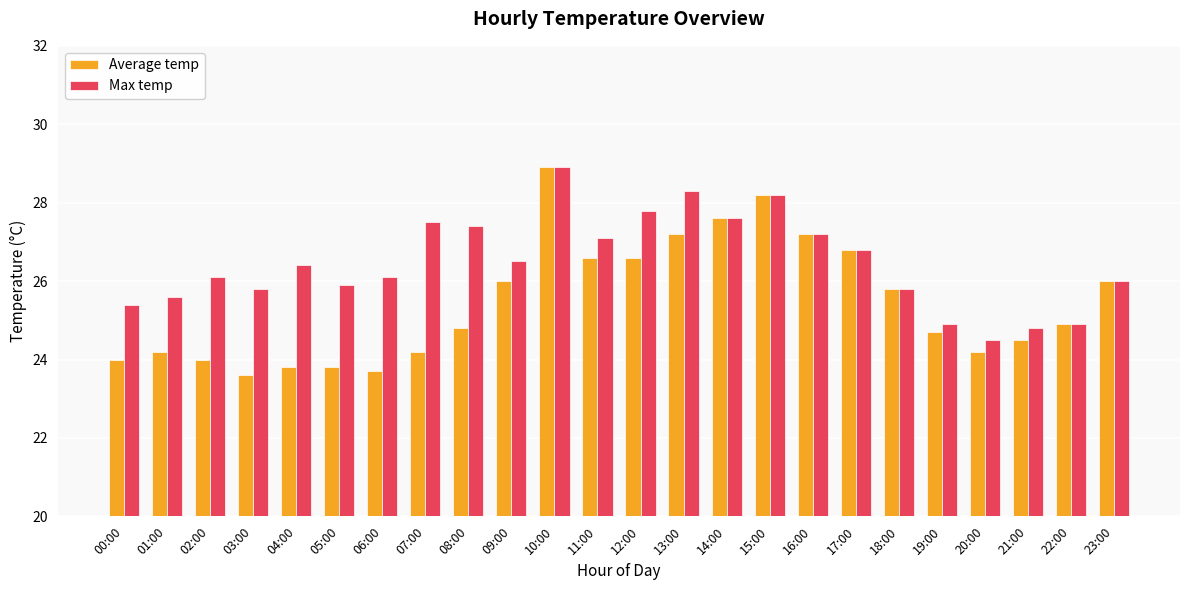

Is it true that Max temp equals 26.0 at 23:00?

True